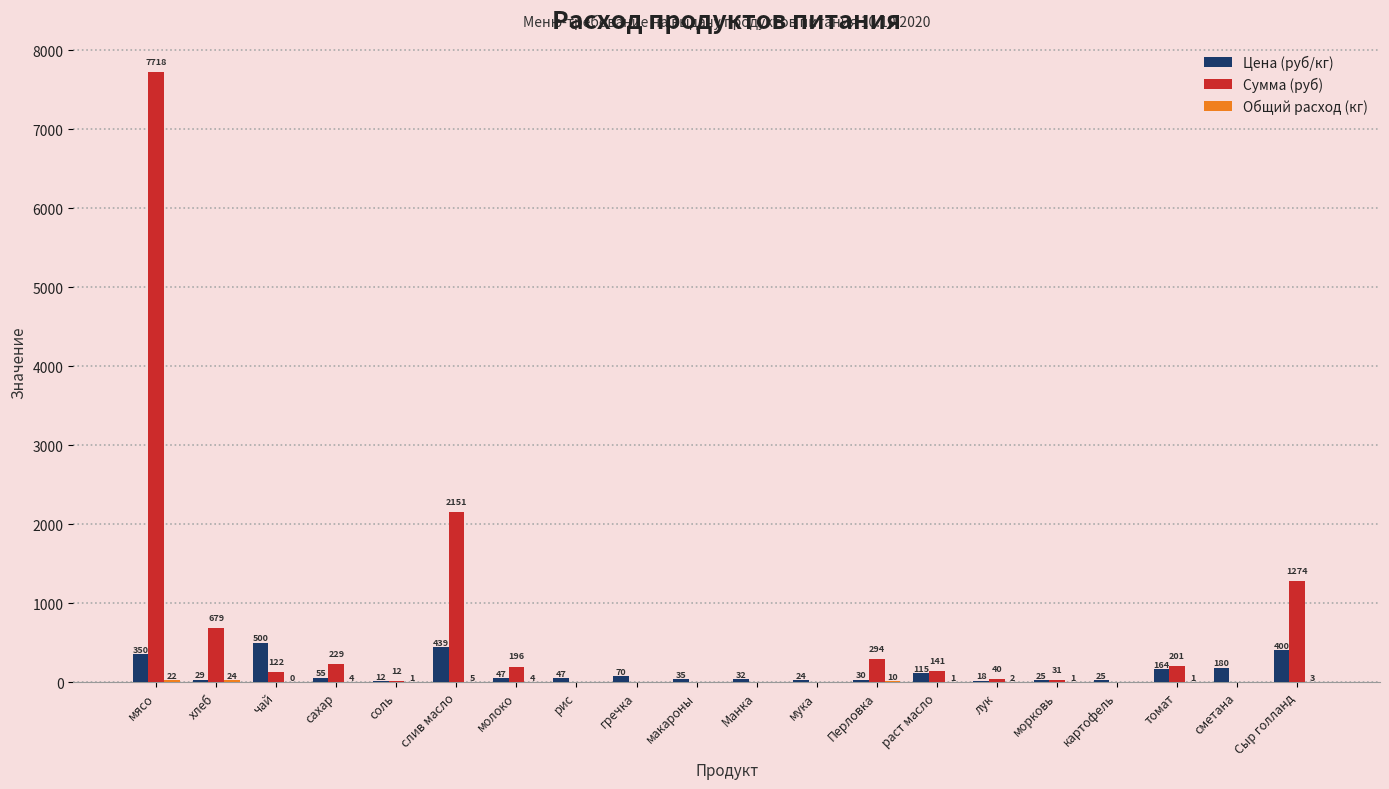

What value does the Цена (руб/кг) series have at слив масло?

438.9